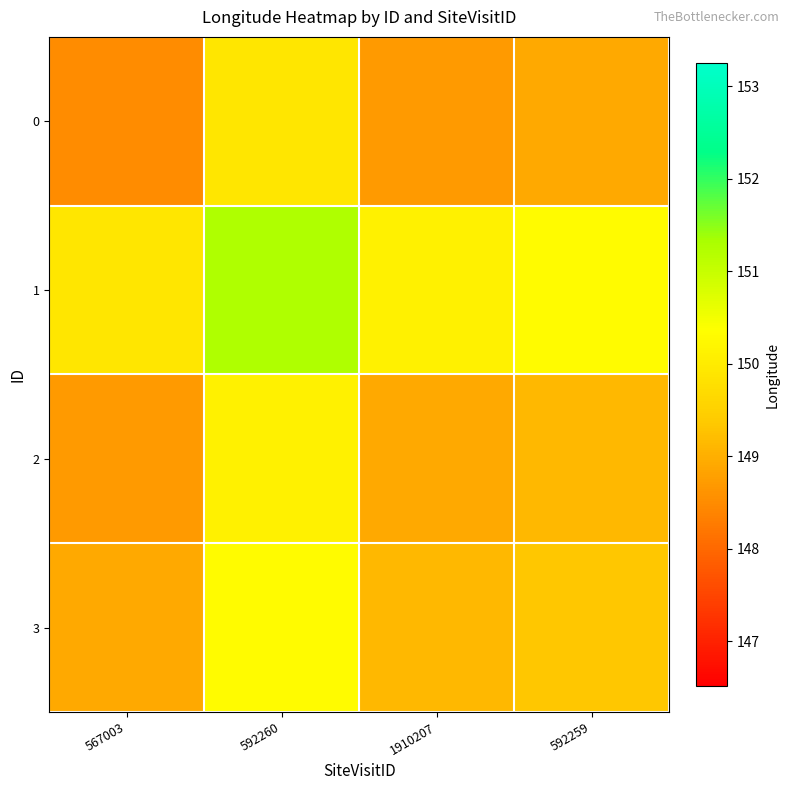

Between 592260 and 592259, which is larger?

592260